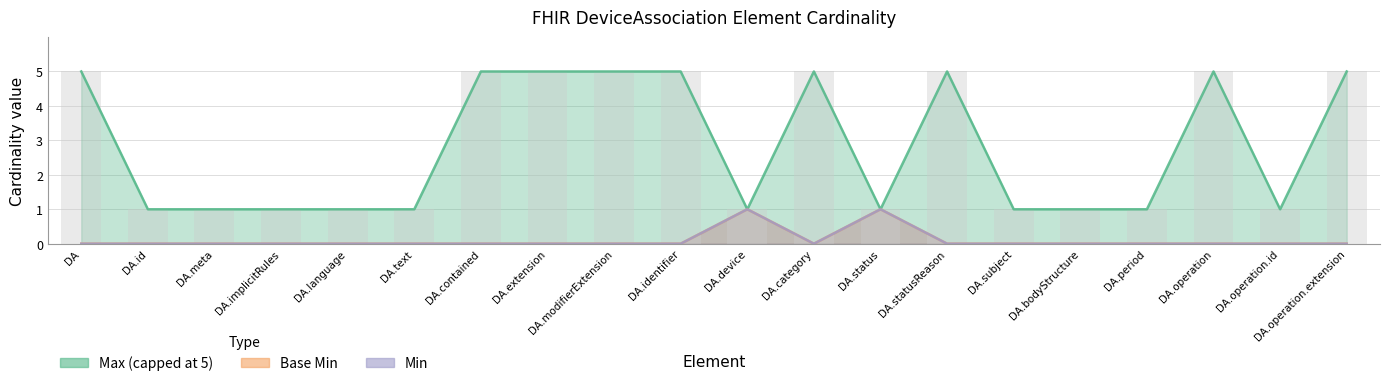

What is the total value across all series at DA.extension?

5